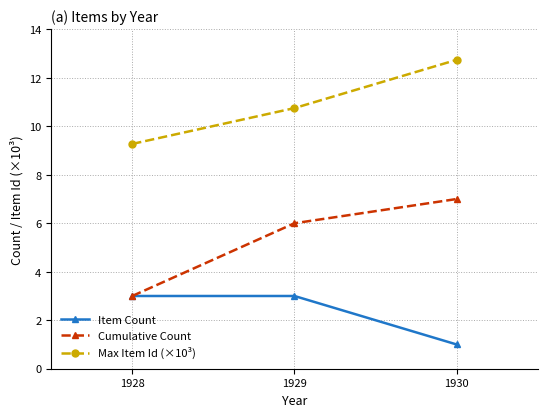

Reading left to right, transcribe all the data shown in this chart.

Item Count: 3.0	3.0	1.0
Cumulative Count: 3.0	6.0	7.0
Max Item Id (×10³): 9.3	10.8	12.7